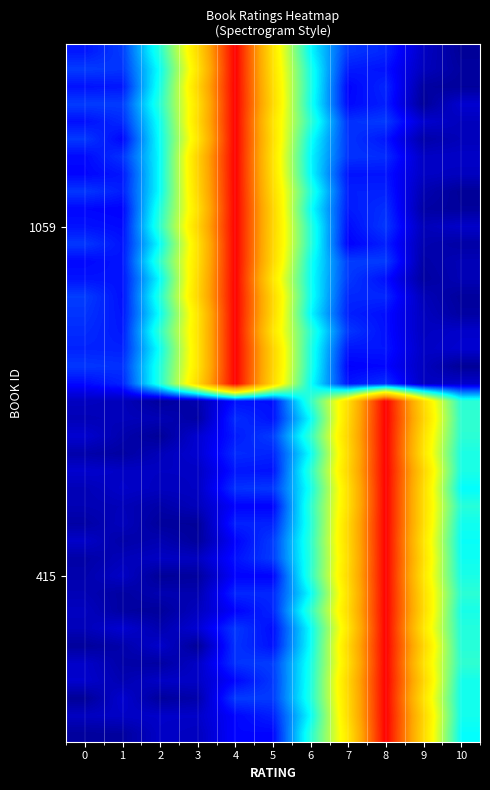

At which category does the chart reach its peak across all series?

4